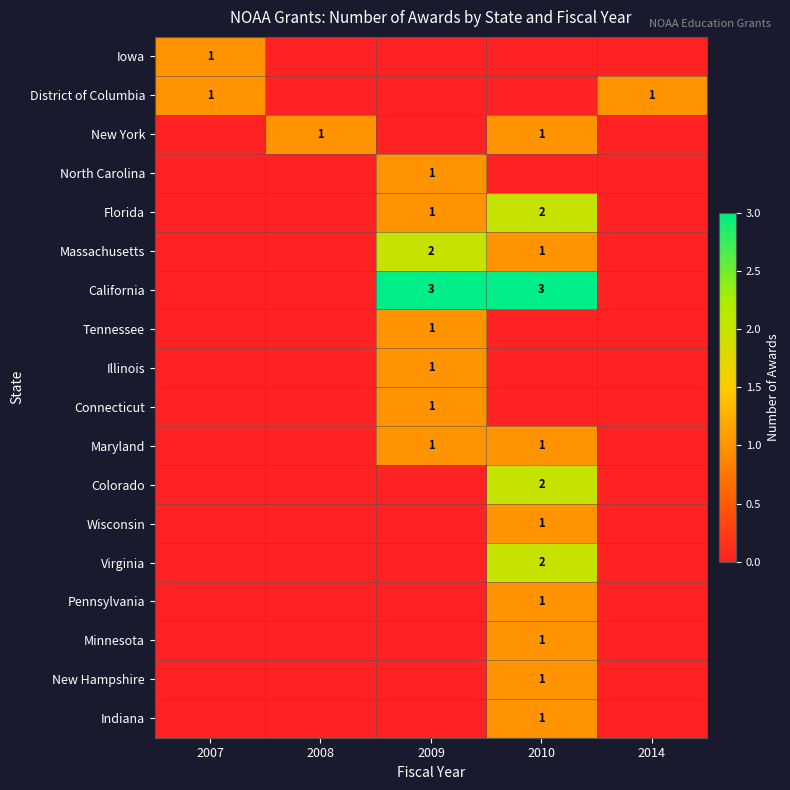

The Pennsylvania series shows 2 at 2010. True or false?

False